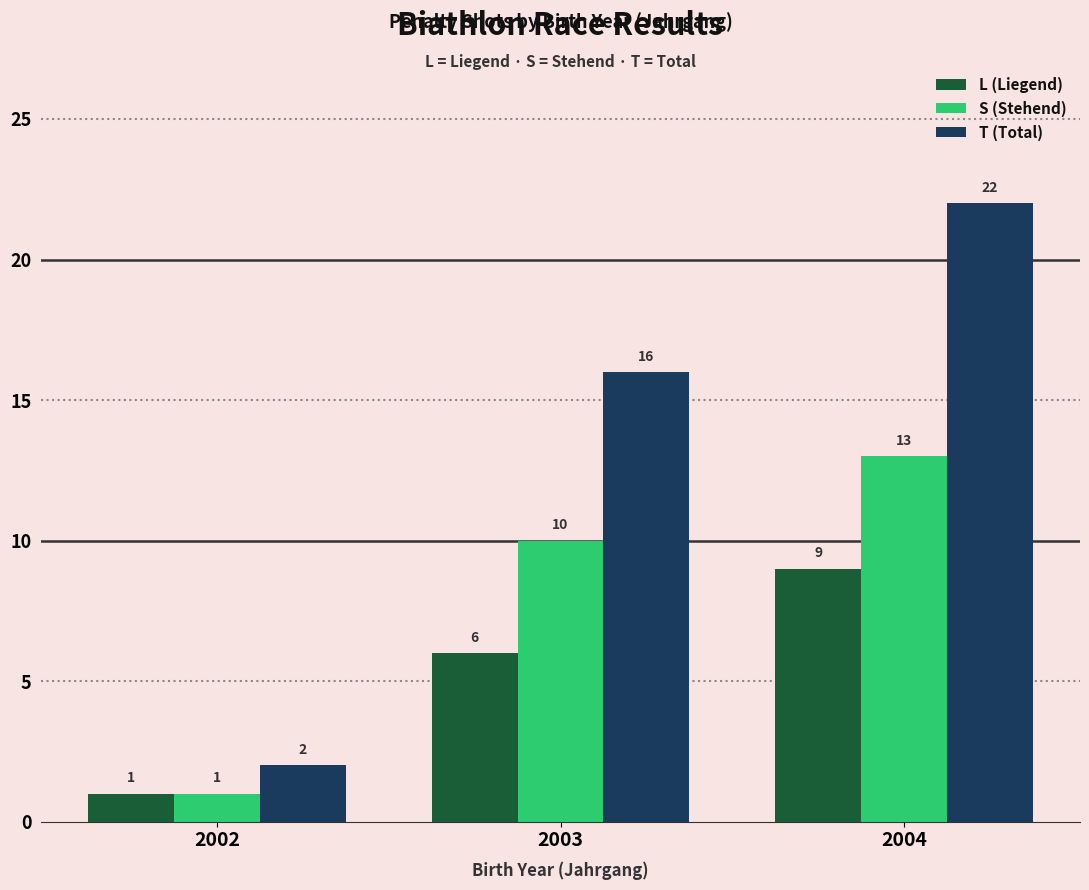

Between 2002 and 2004, which series saw the biggest shift?

T (Total)